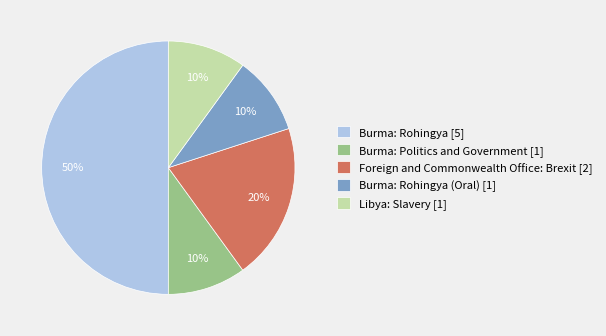

Count the number of slices in the pie.

5